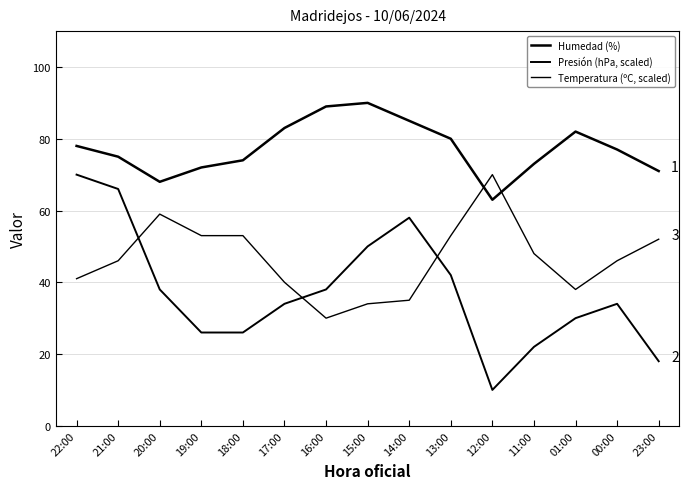

Does the chart display data point markers on the line(s)?

No